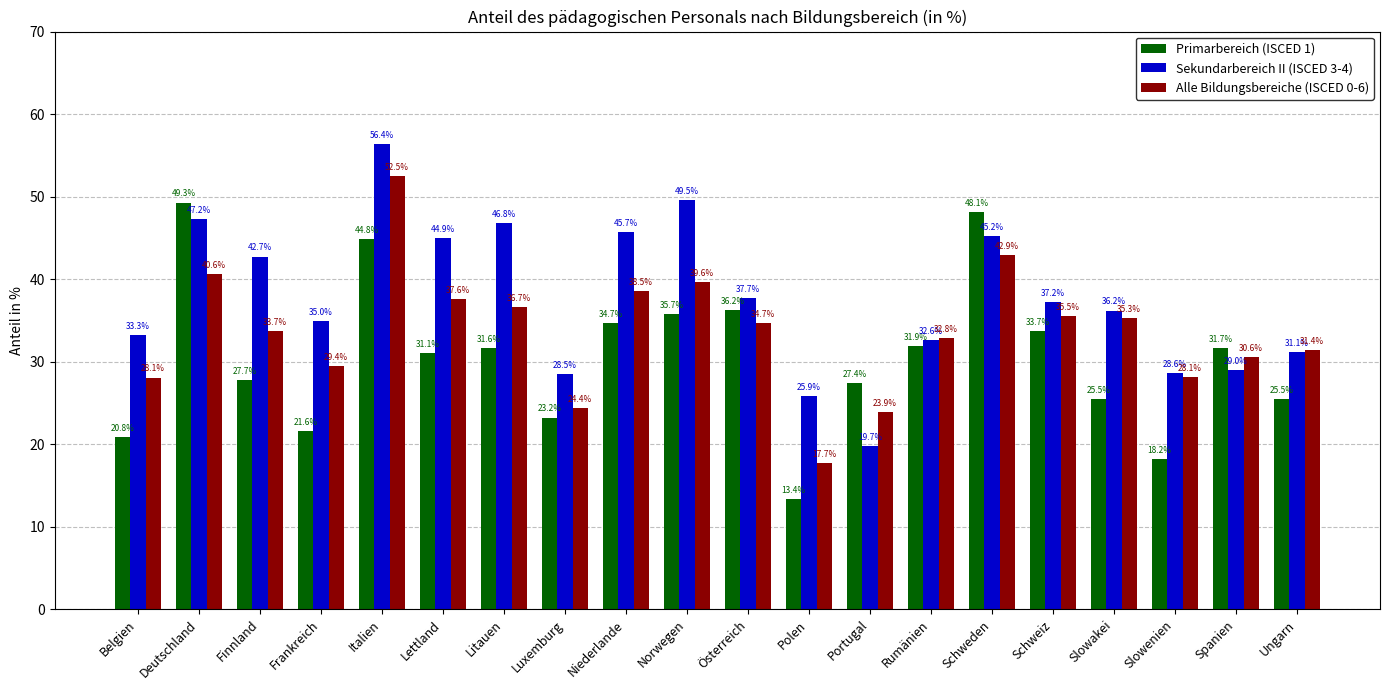

What is the difference between the second highest and second lowest values in the Primarbereich (ISCED 1) series?

29.9